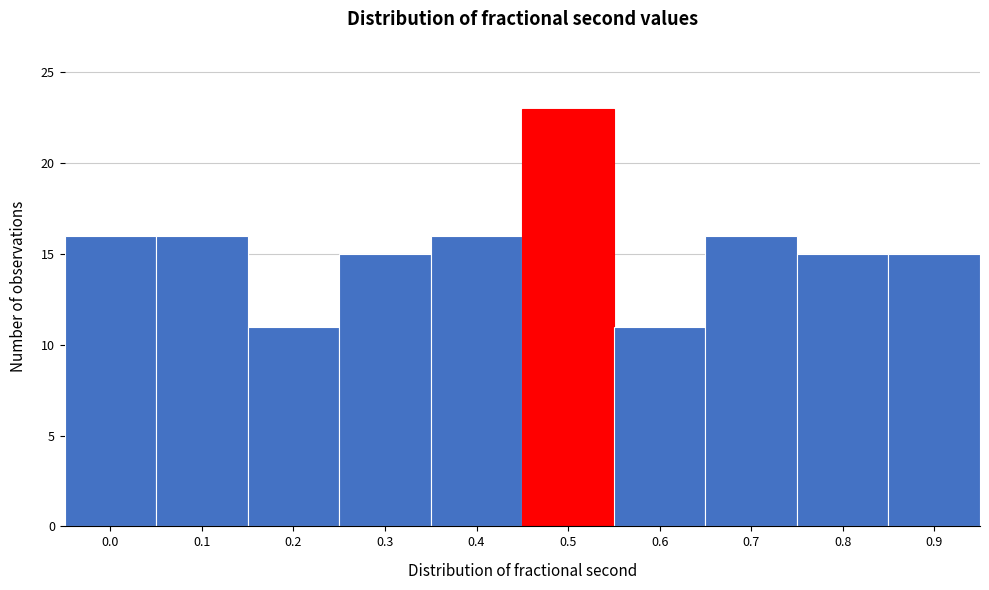

Reading right to left, transcribe all the data shown in this chart.

15	15	16	11	23	16	15	11	16	16